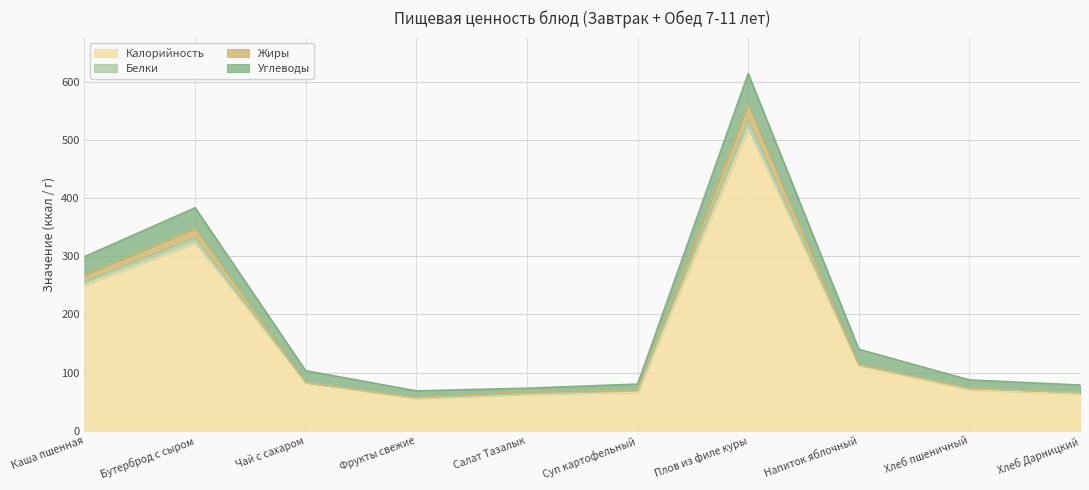

Count the number of categories in the chart.

10